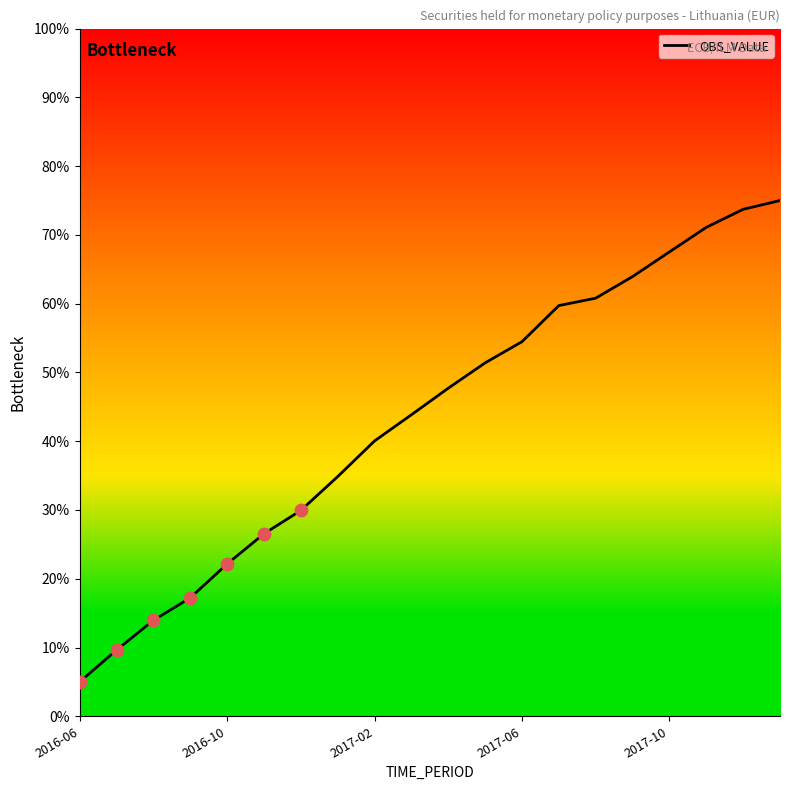

What is the smallest value displayed?

5.0